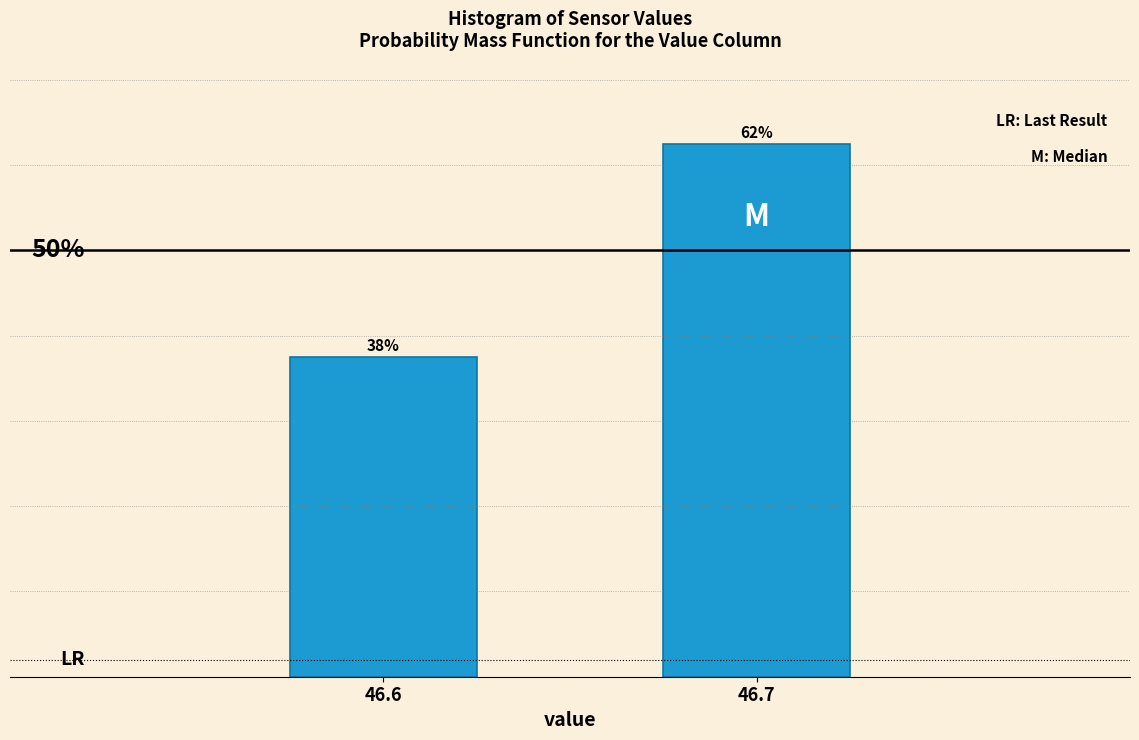

Does the chart contain any negative values?

No